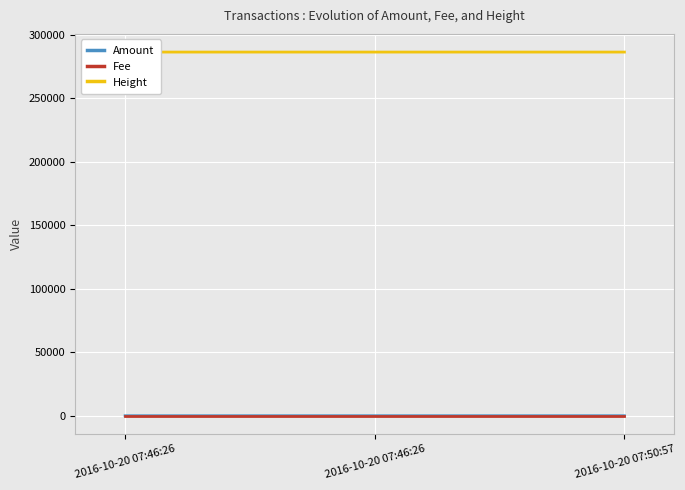

List the series in order of their peak value, highest first.

Height, Amount, Fee